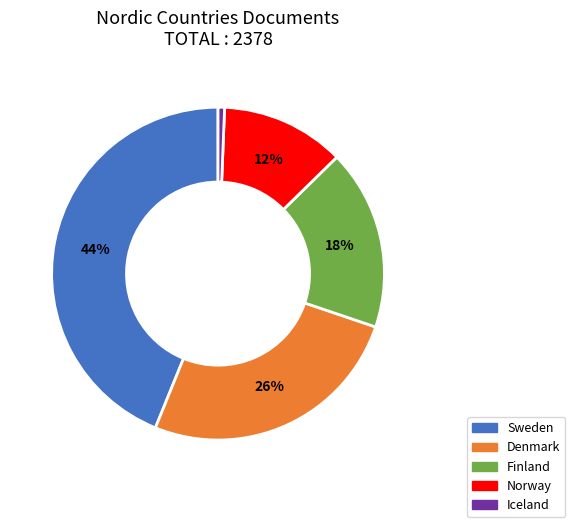

To the nearest percent, what is the difference between the Norway and Iceland slice percentages?

11%